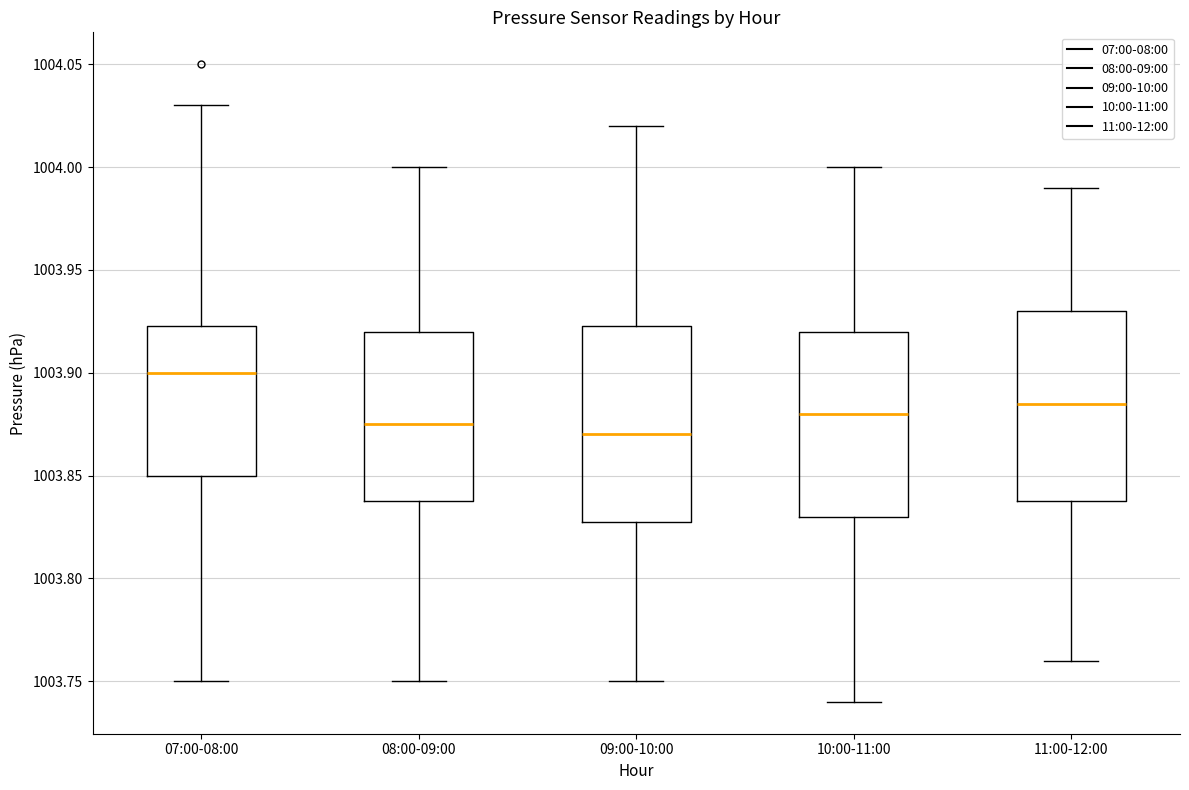

Where does the upper whisker of the box for 11:00-12:00 end on the y-axis? The values are not printed on the chart, so give them approximately, as read against the axis.

1003.990